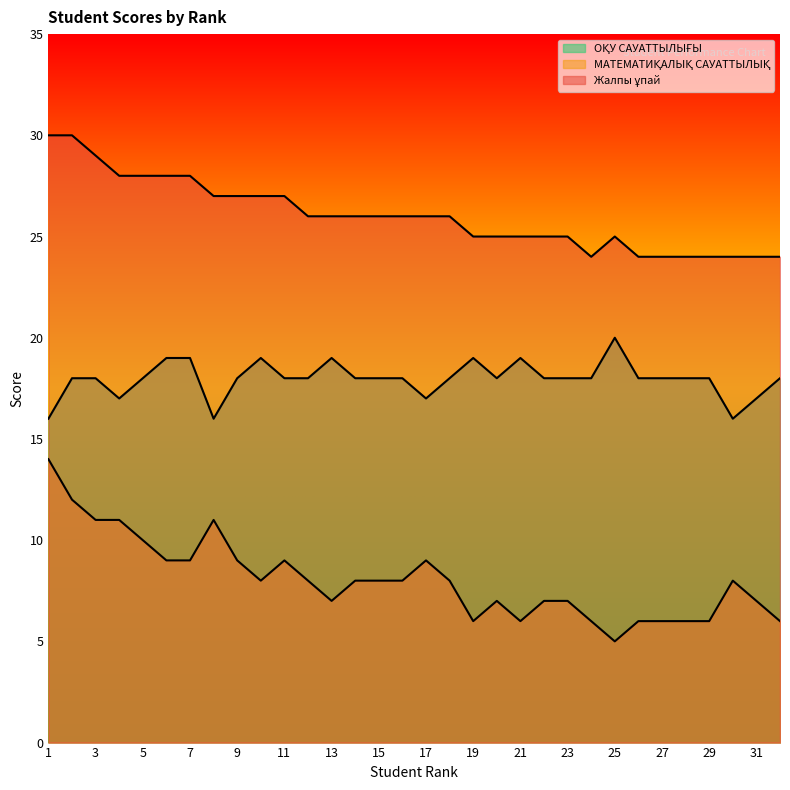

How many values in the ОҚУ САУАТТЫЛЫҒЫ series exceed 18?

7